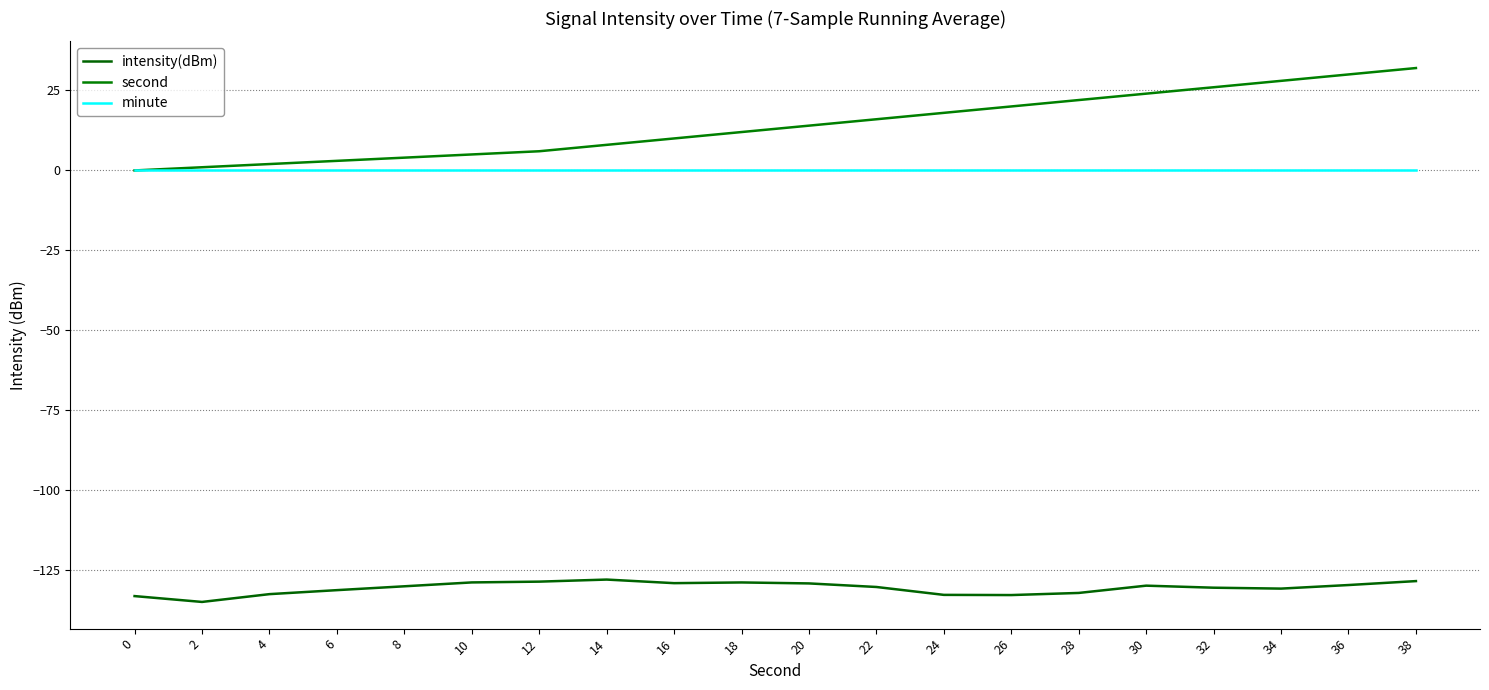

Is this an area chart (filled region under the line)?

No